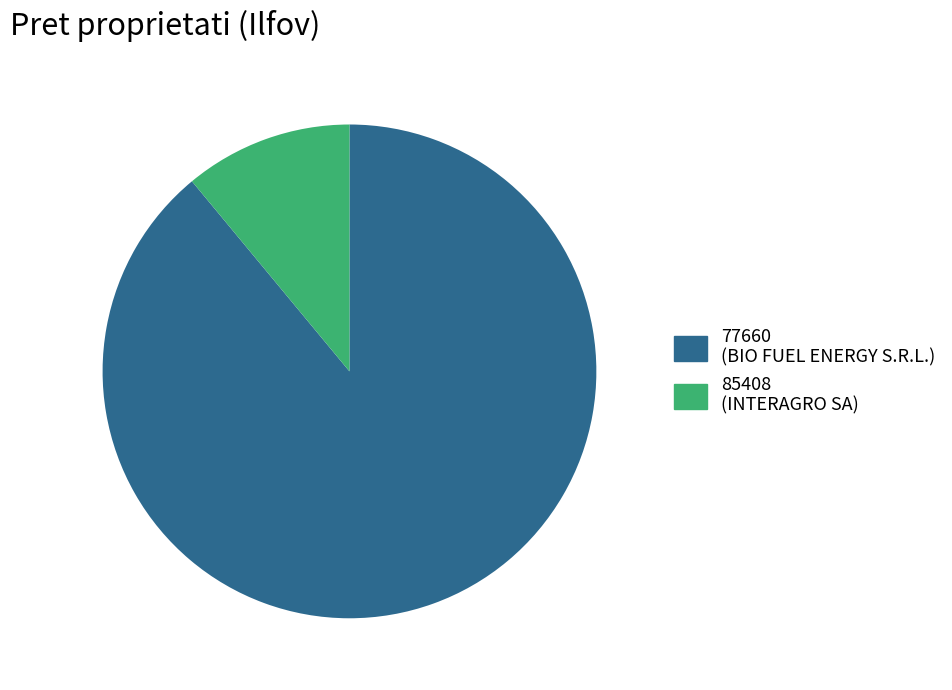

Do 85408 and 77660 together represent more than half of the pie?

Yes